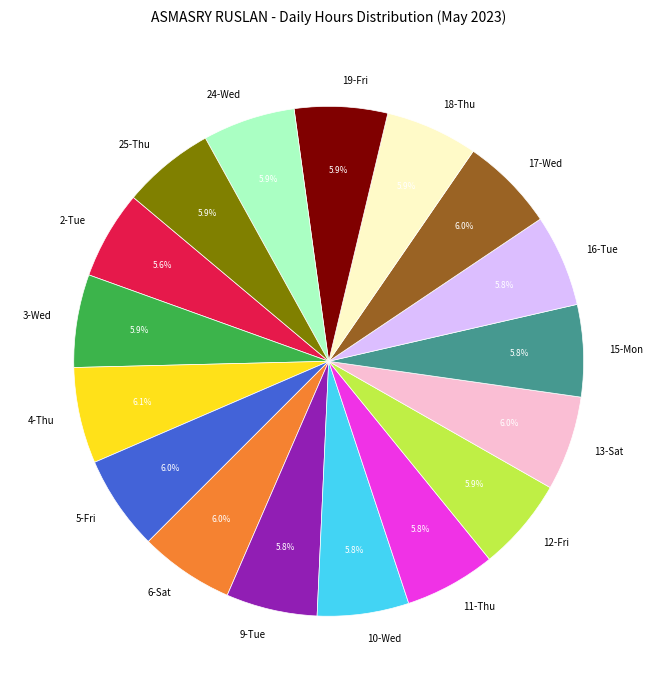

Count the number of slices in the pie.

17